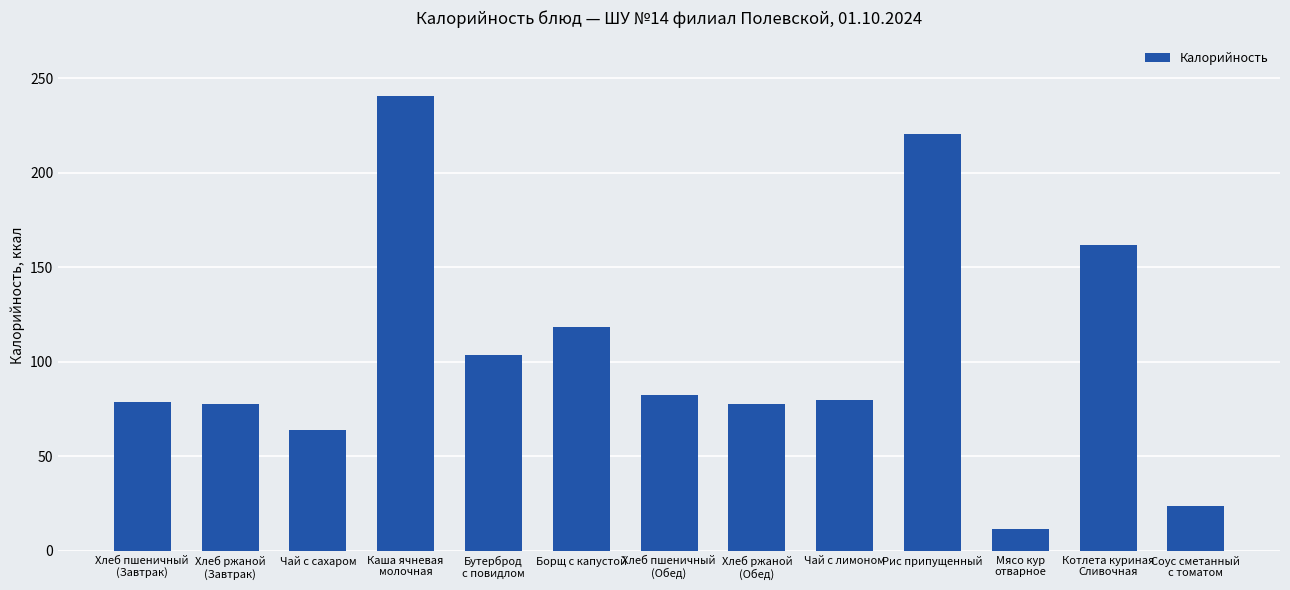

What is the minimum value shown in the chart?

11.8